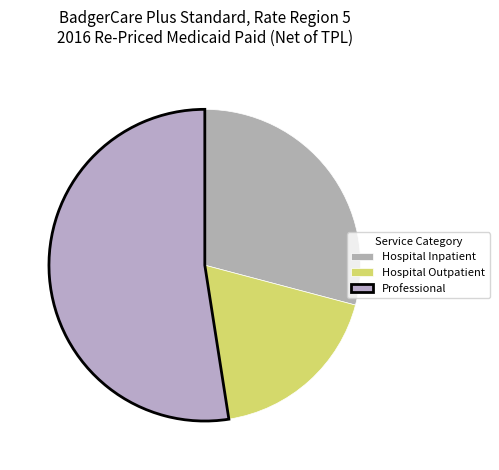

Count the number of slices in the pie.

3